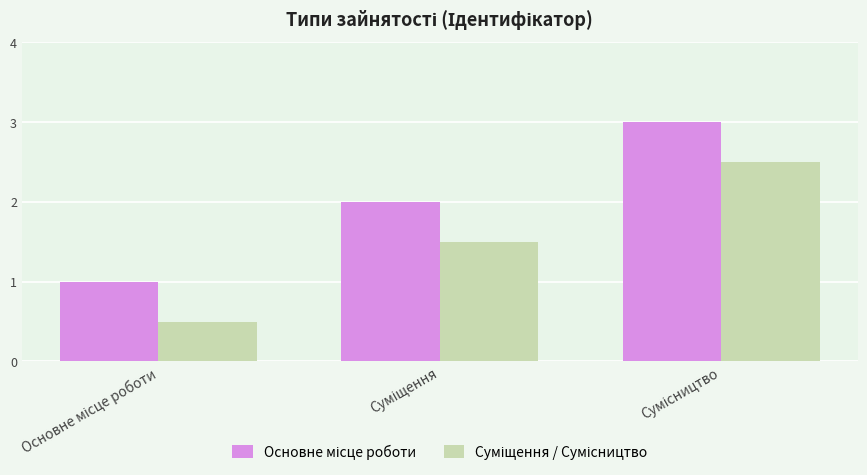

What is the greatest value displayed?

3.0